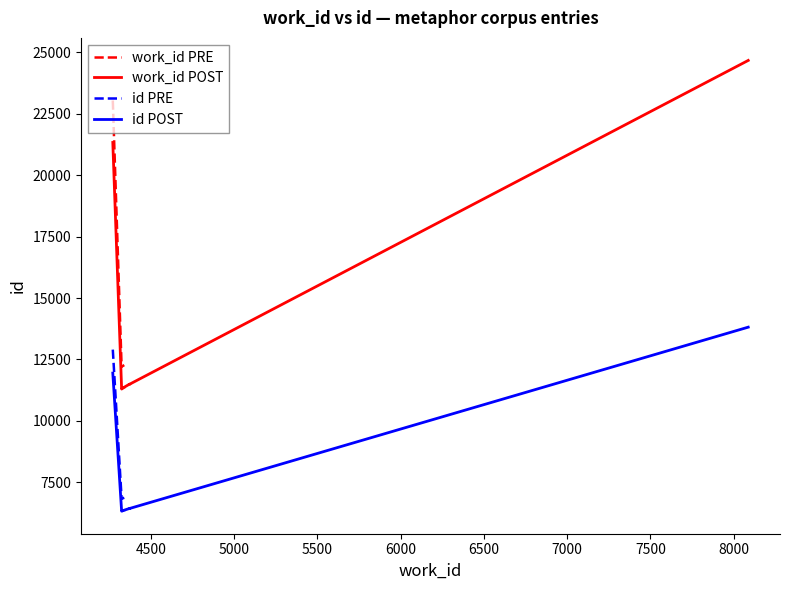

Where does the work_id (series 1) series first go above 4341?

4374